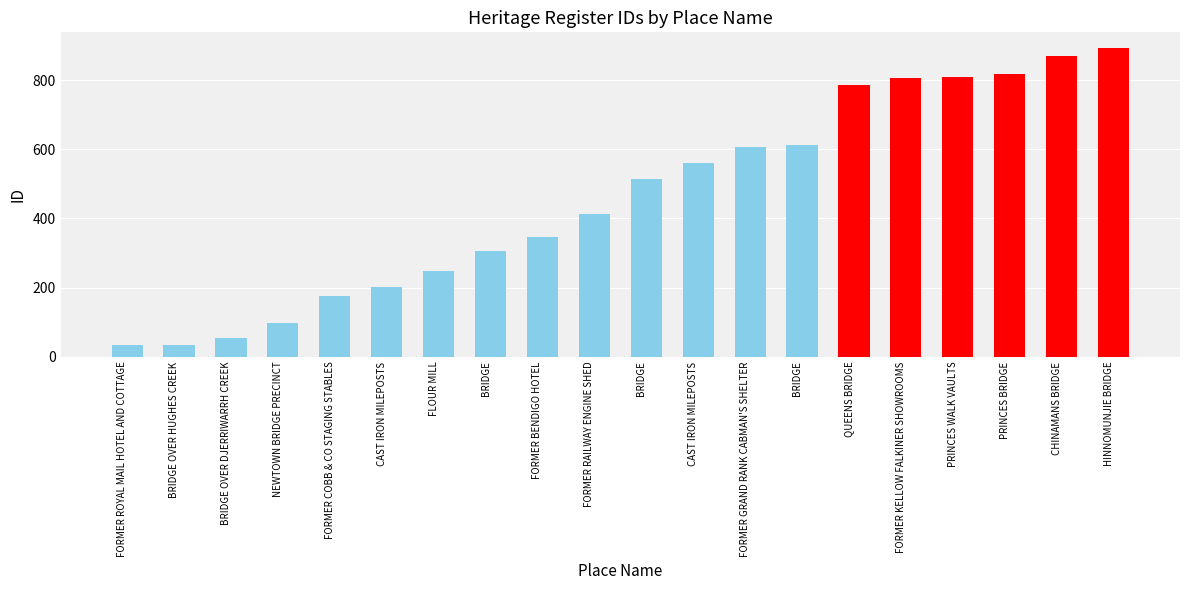

How many categories are shown in the chart?

20